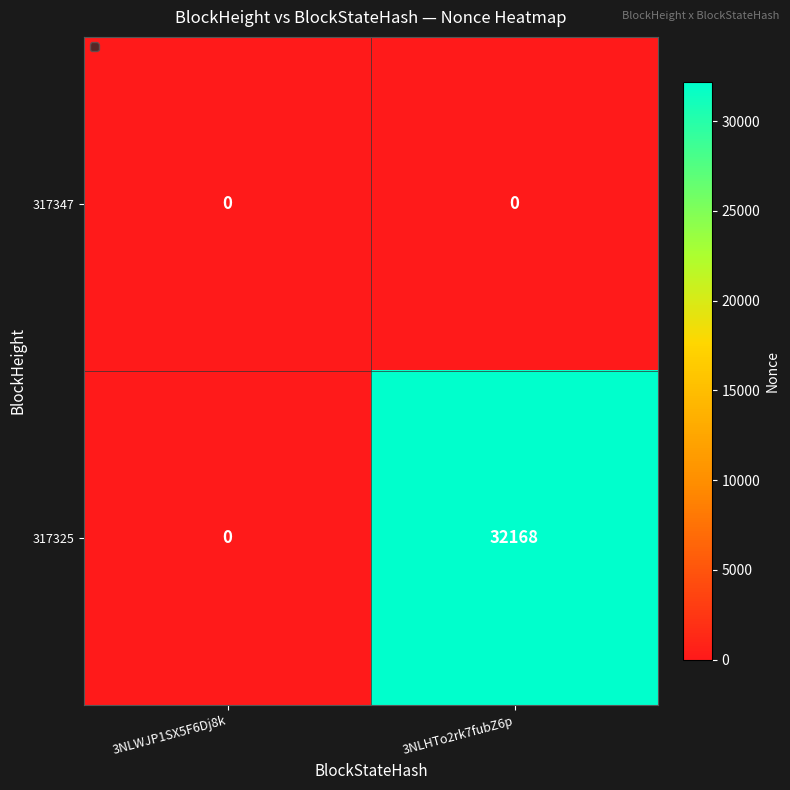

At which label does 317325 reach its peak?

3NLHTo2rk7fubZ6p